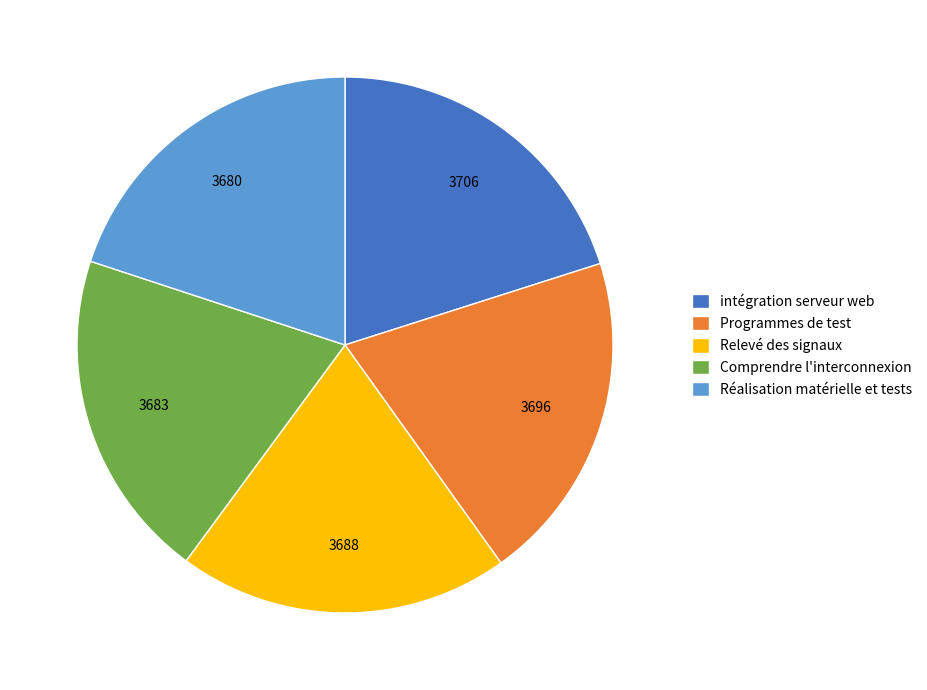

Is the sum of Relevé des signaux and Réalisation matérielle et tests greater than half?

No